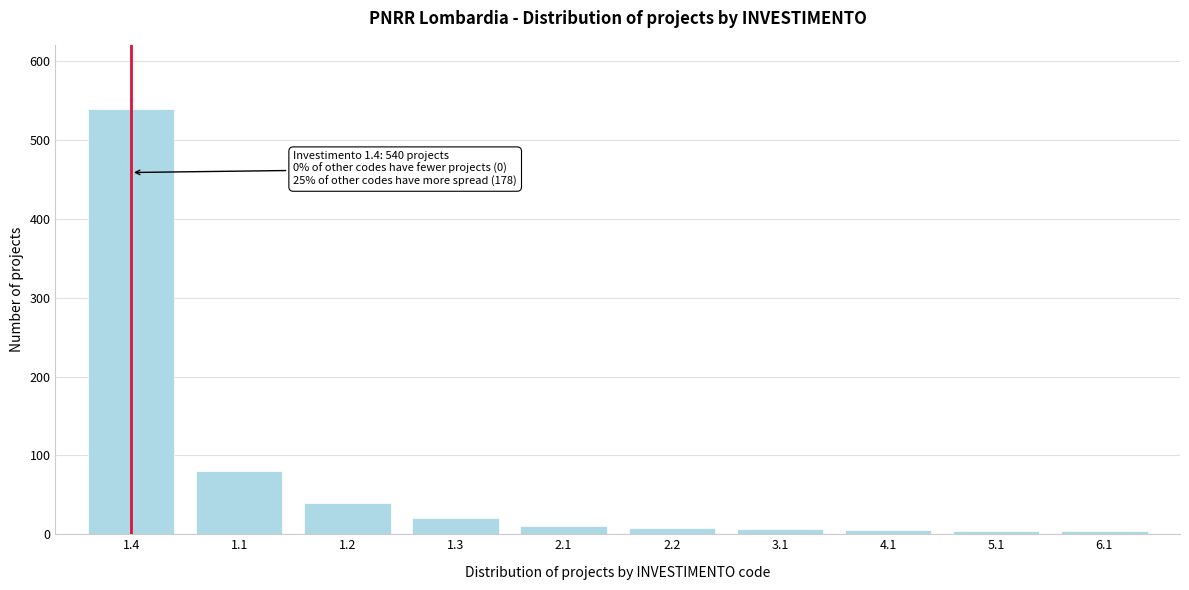

What is the average value?

72